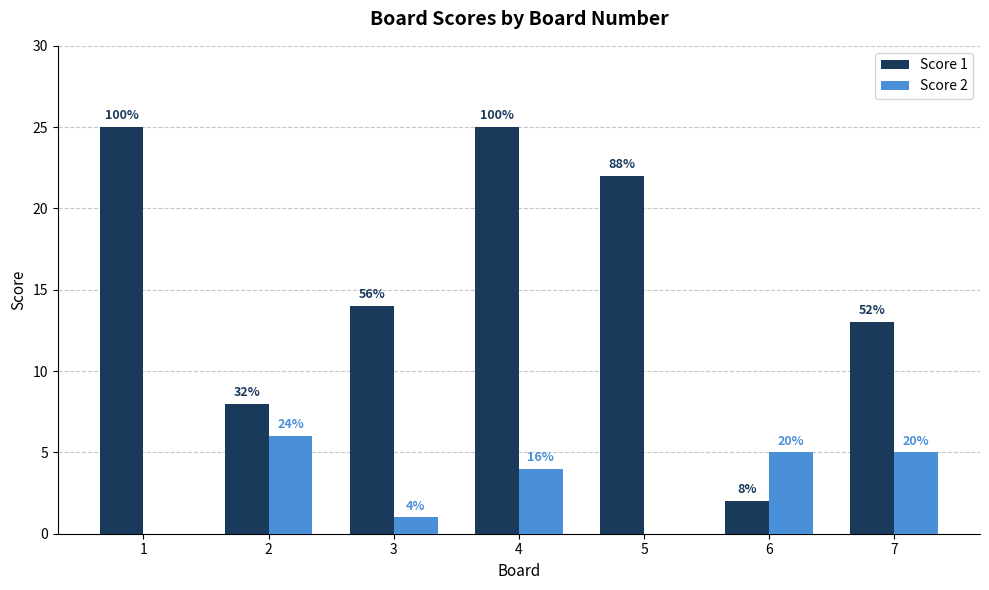

What is the value of the Score 2 bar at the 3rd from the left?

1